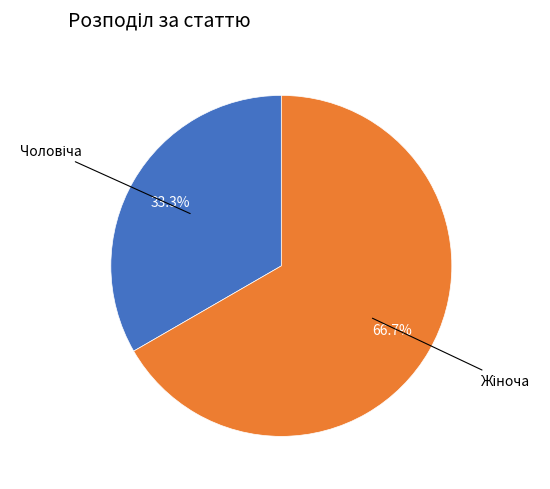

Does any single category account for the majority?

Yes